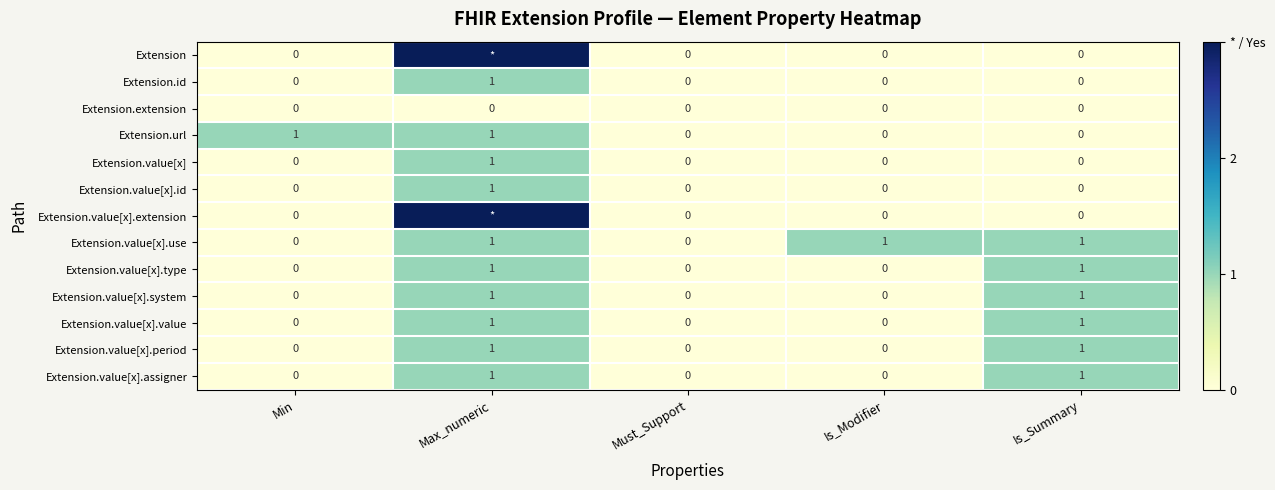

What is the sum of all Extension.url values?

2